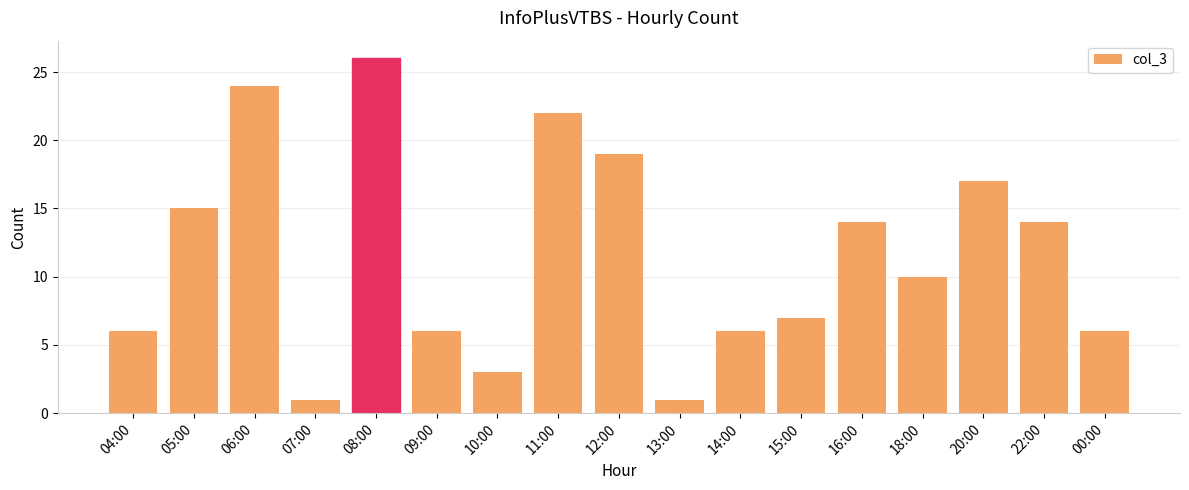

What is the minimum value shown in the chart?

1